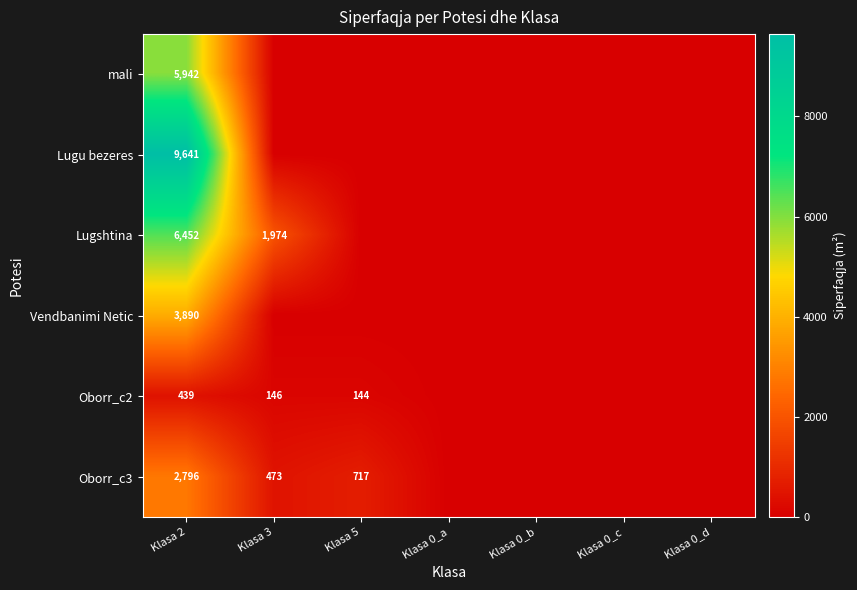

How many Lugshtina values are between 0 and 1974?

6